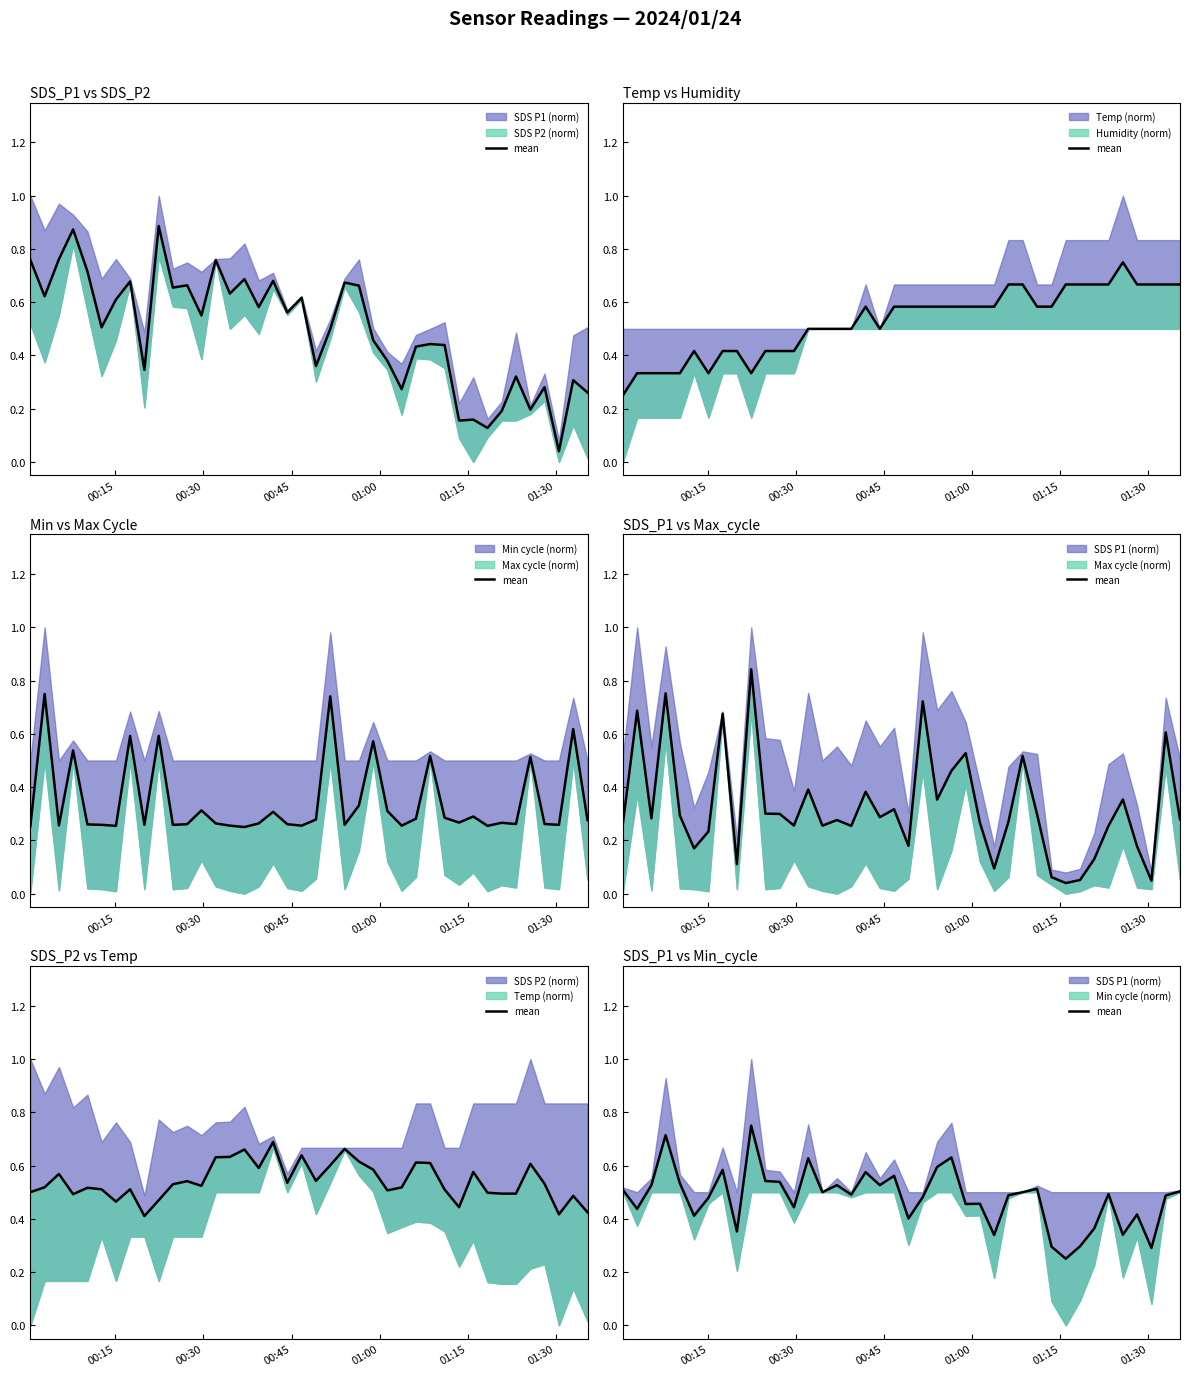

What is the sum of all values?

19.2